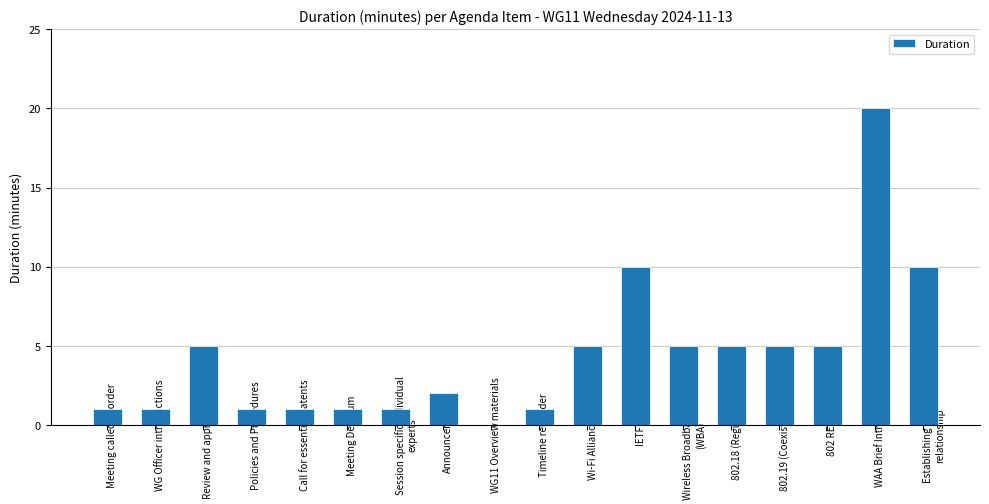

What is the sum of all values?

79